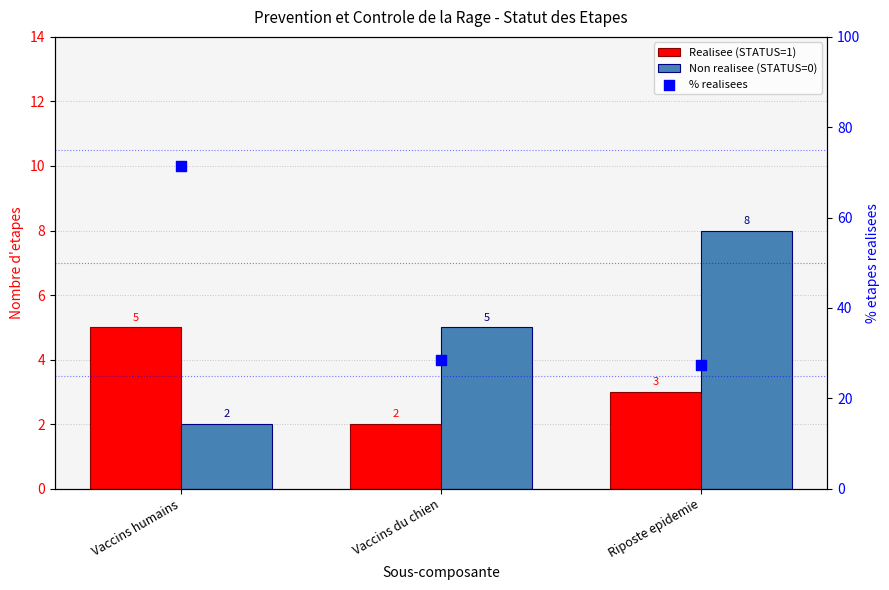

What are all the series names shown in the legend?

Realisee (STATUS=1), Non realisee (STATUS=0), % realisees